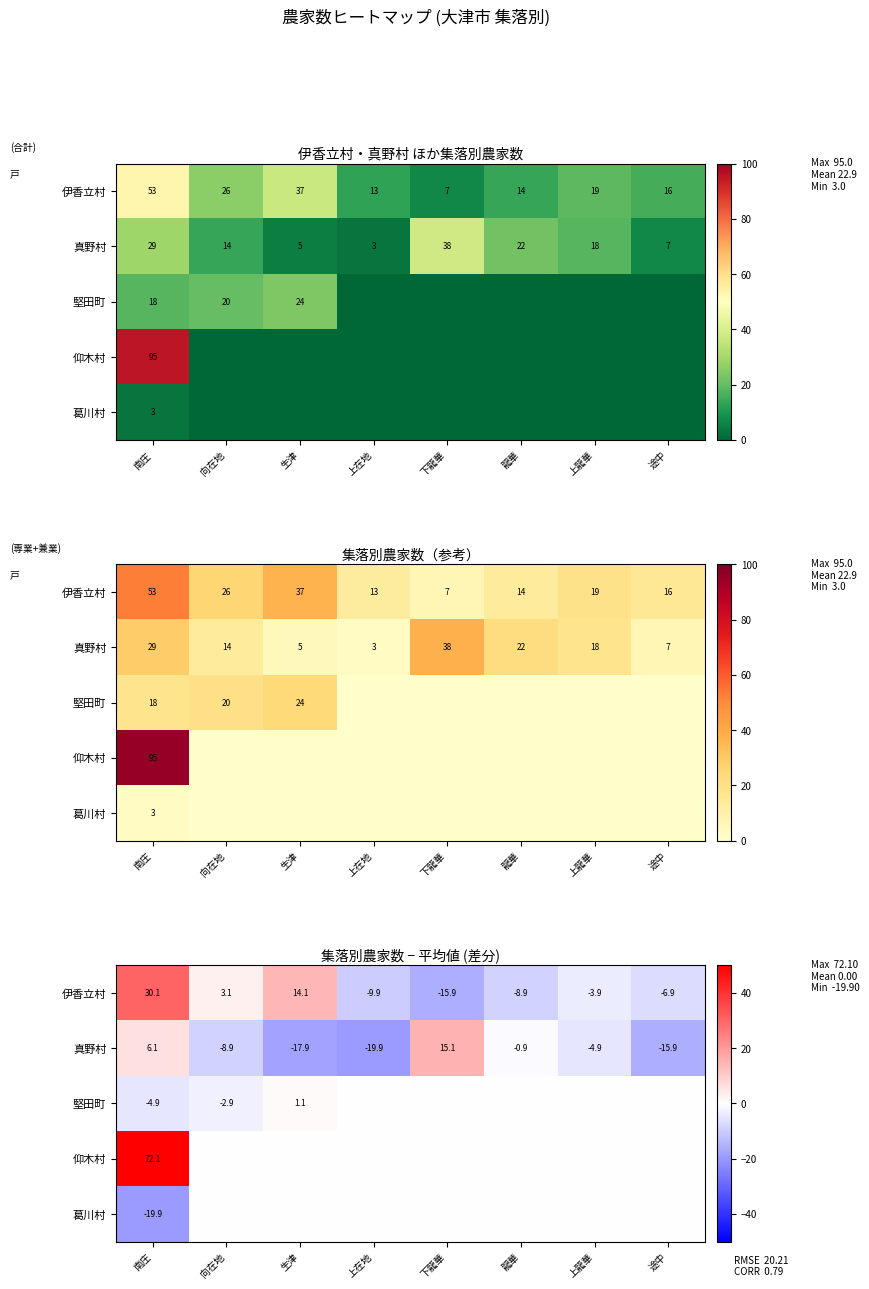

At 上龍華, list the series in order from smallest to largest.

真野村, 伊香立村, 堅田町, 仰木村, 葛川村